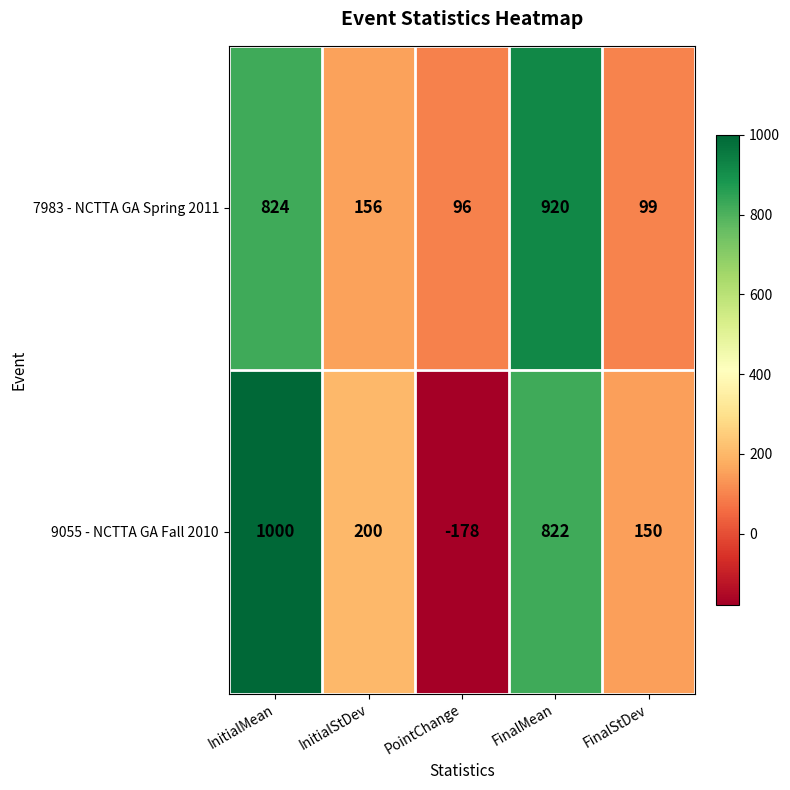

What is the difference between the maximum and minimum values in the 7983 - NCTTA GA Spring 2011 series?

824